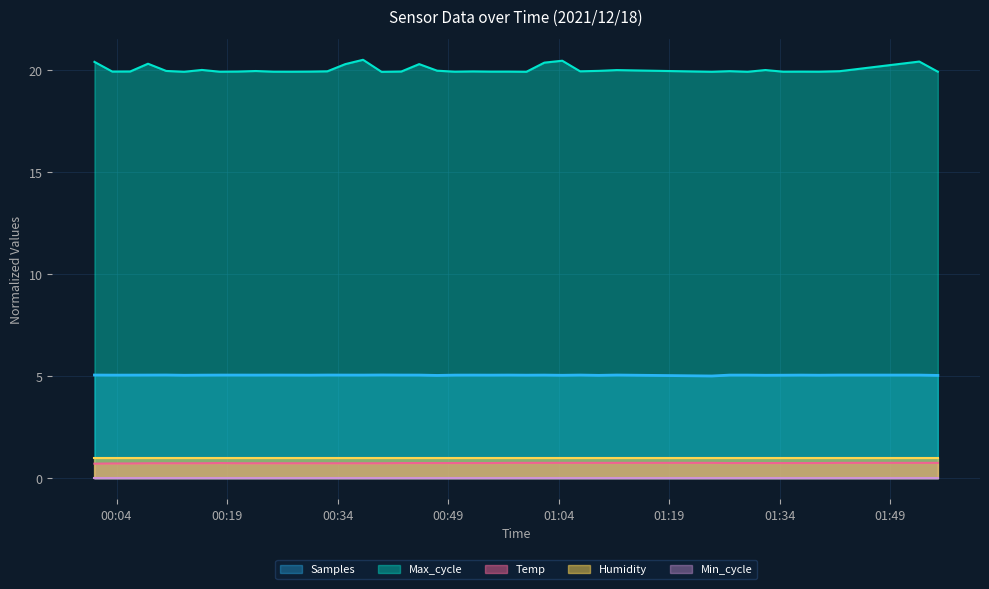

How many data points does each series have?

40